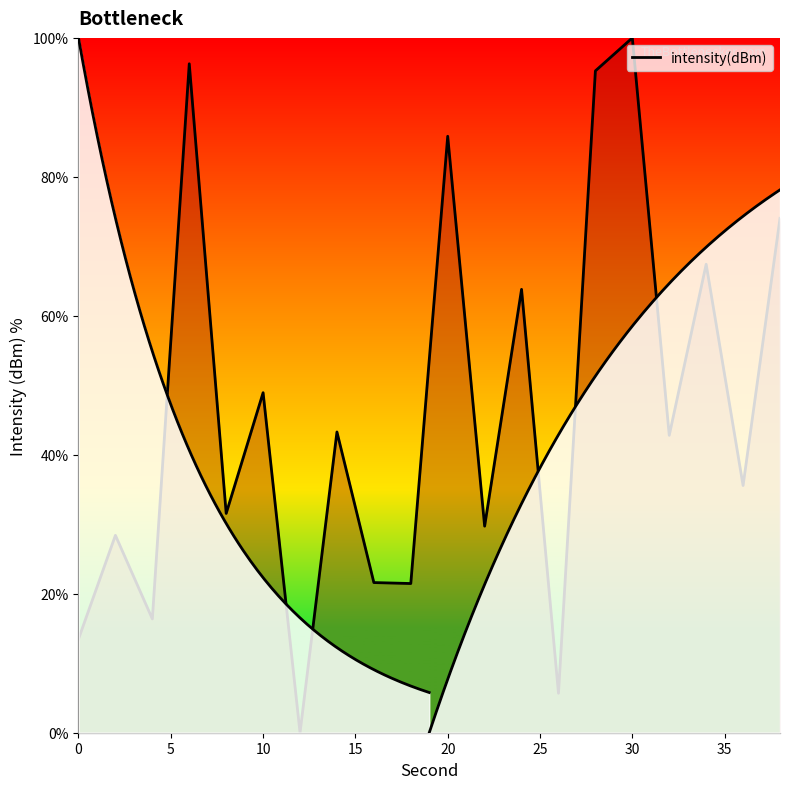

How many data points are less than 42?

10